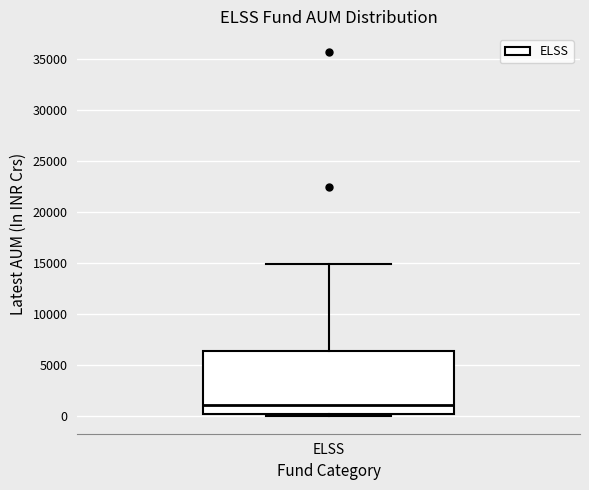

Where does the median line of the box for ELSS sit on the y-axis? The values are not printed on the chart, so give them approximately, as read against the axis.

1000